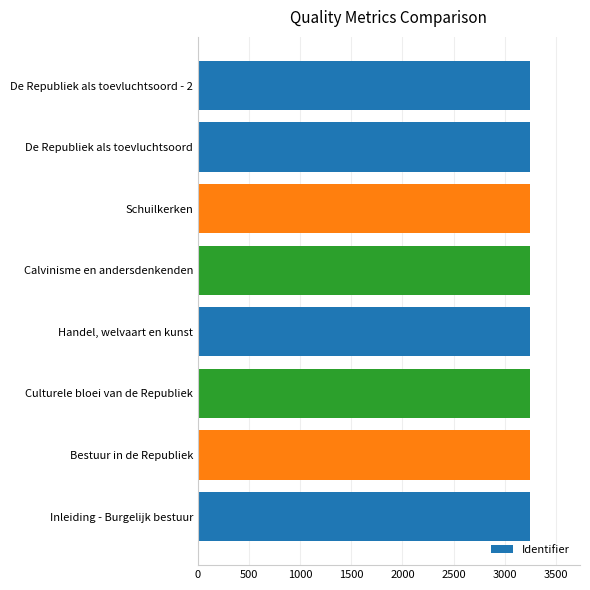

Rank the categories by value from highest to lowest.

De Republiek als toevluchtsoord - 2, De Republiek als toevluchtsoord, Schuilkerken, Calvinisme en andersdenkenden, Handel, welvaart en kunst, Culturele bloei van de Republiek, Bestuur in de Republiek, Inleiding - Burgelijk bestuur